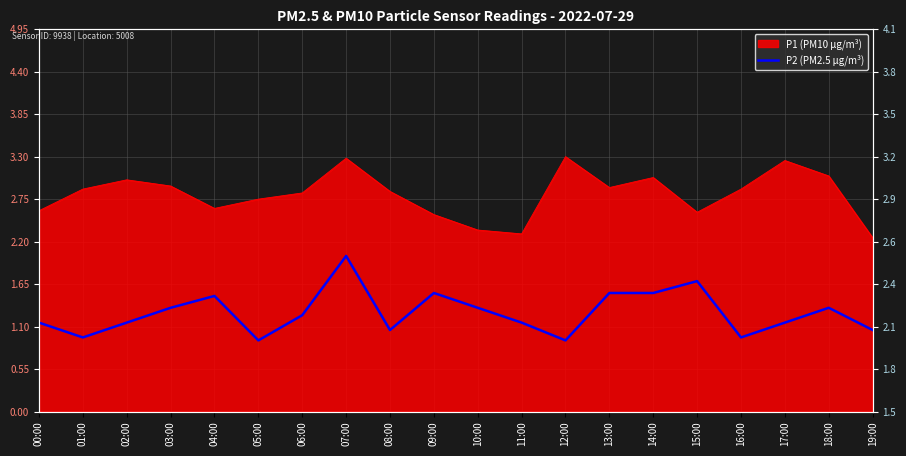

True or false: the data shows 2.1 at 11:00.

True